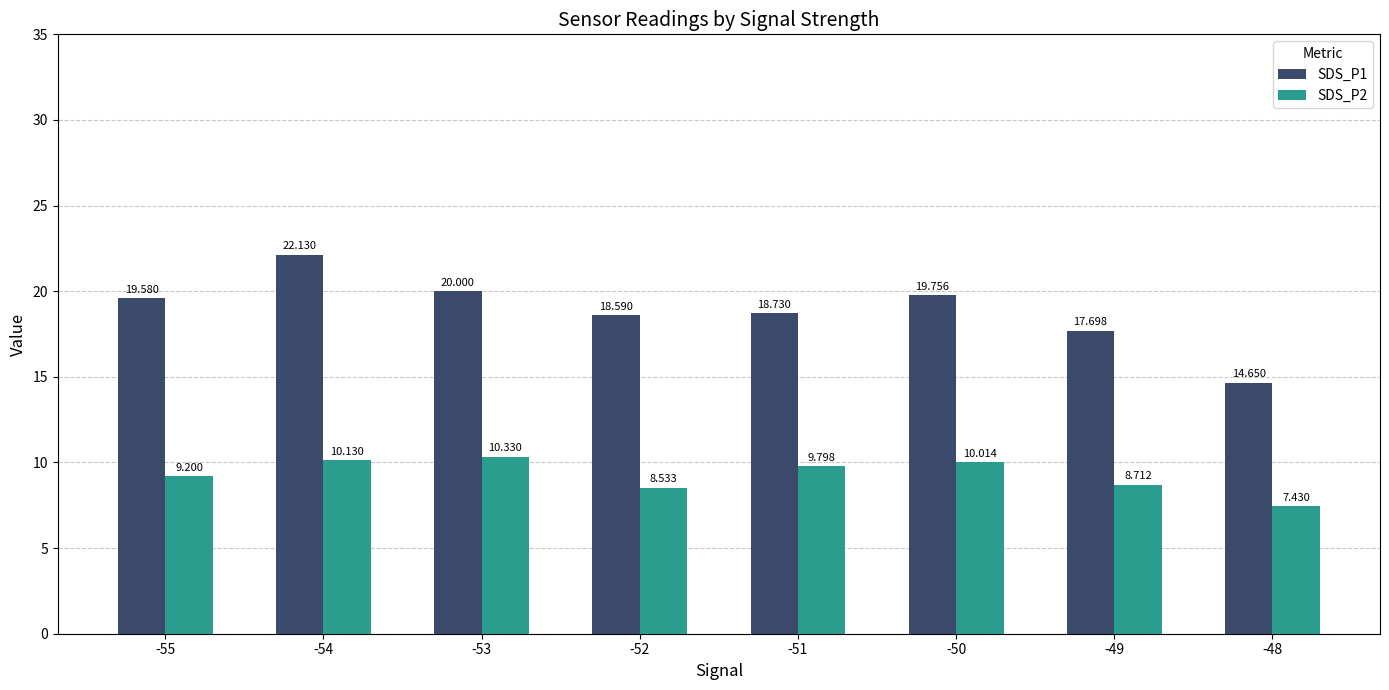

How many data points in SDS_P2 are less than 9?

3